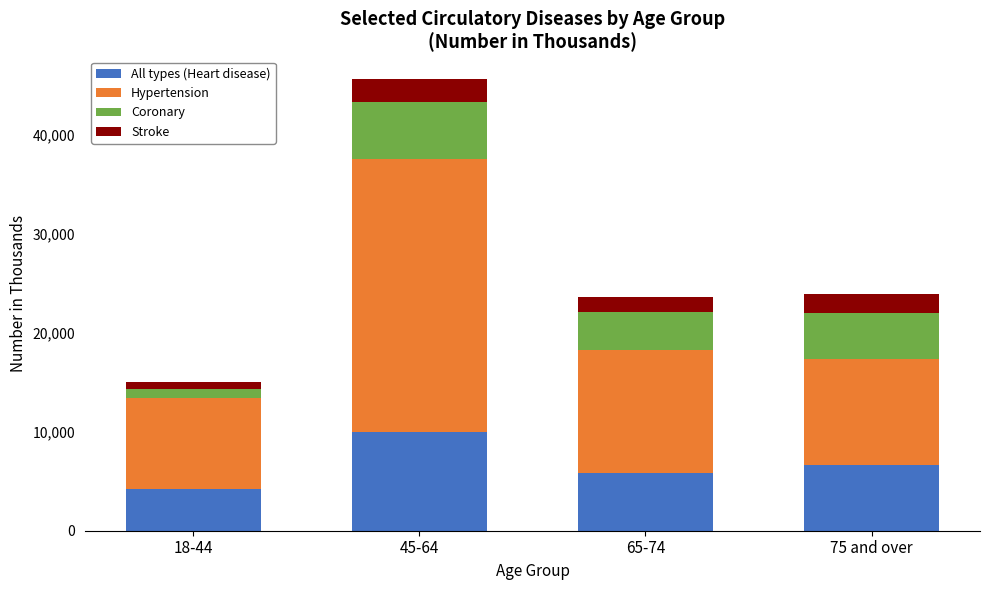

What is the minimum value for All types (Heart disease)?

4168